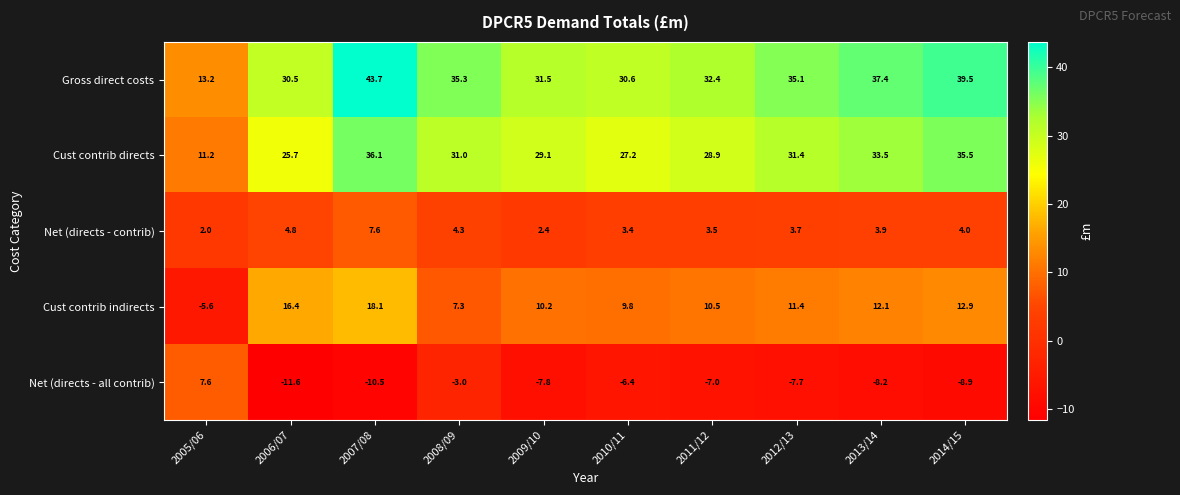

Read the Net (directs - contrib) value at 2014/15.

4.0